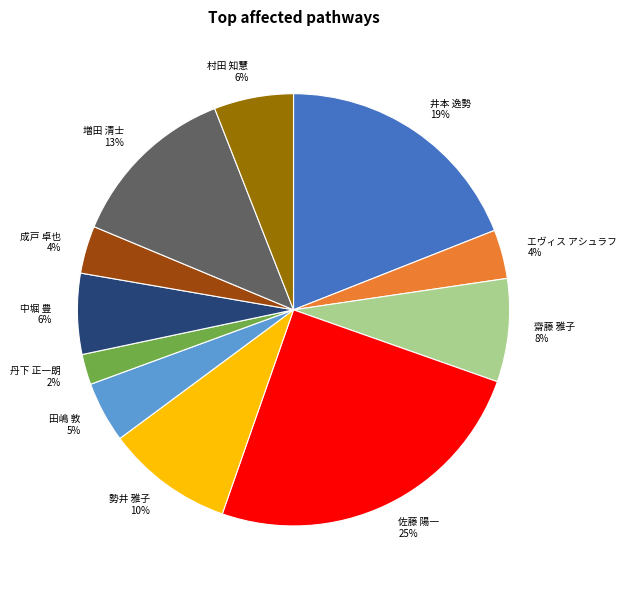

Do 勢井 雅子 and 増田 清士 together represent more than half of the pie?

No